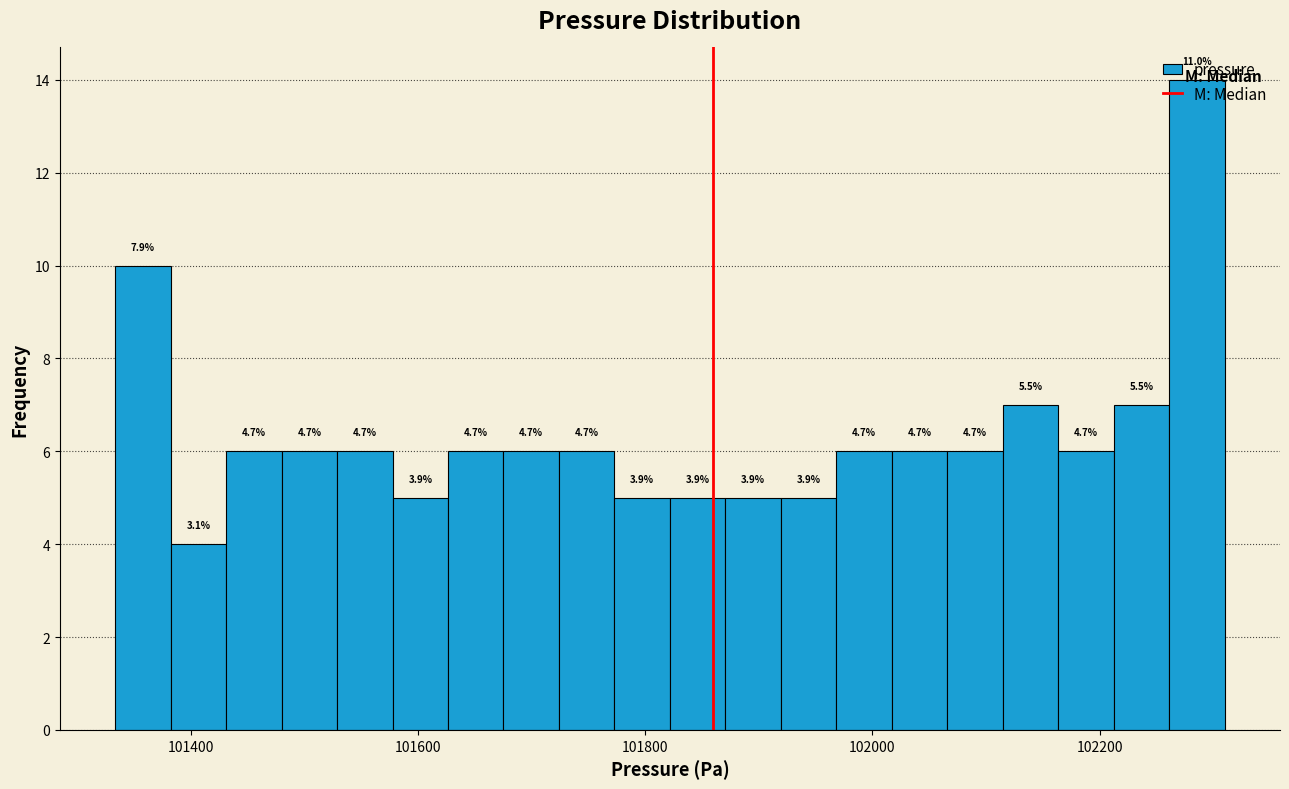

Read against the x-axis, roughly where is the centre of the tallest bar?

102280